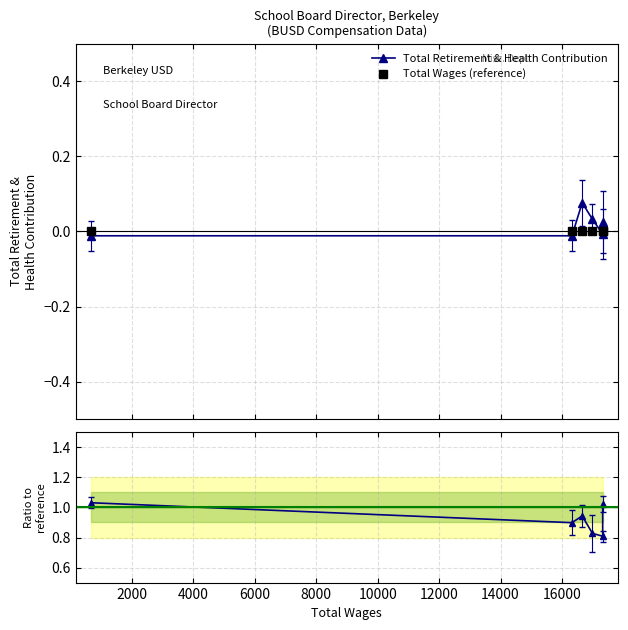

Which series has the widest spread of values?

Ratio to reference